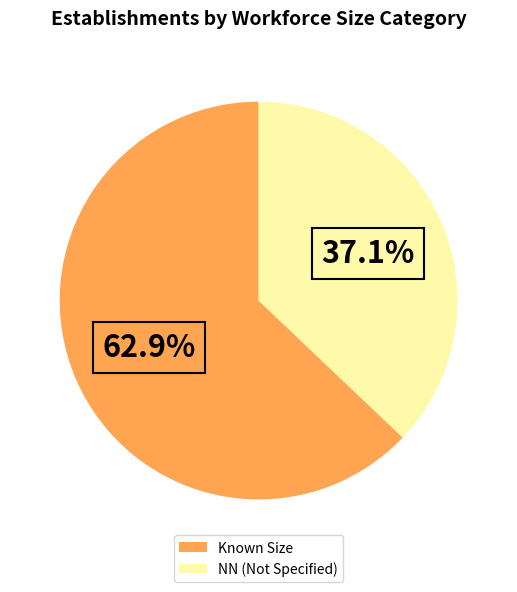

What percentage do NN (Not Specified) and Known Size together represent?

100.0%